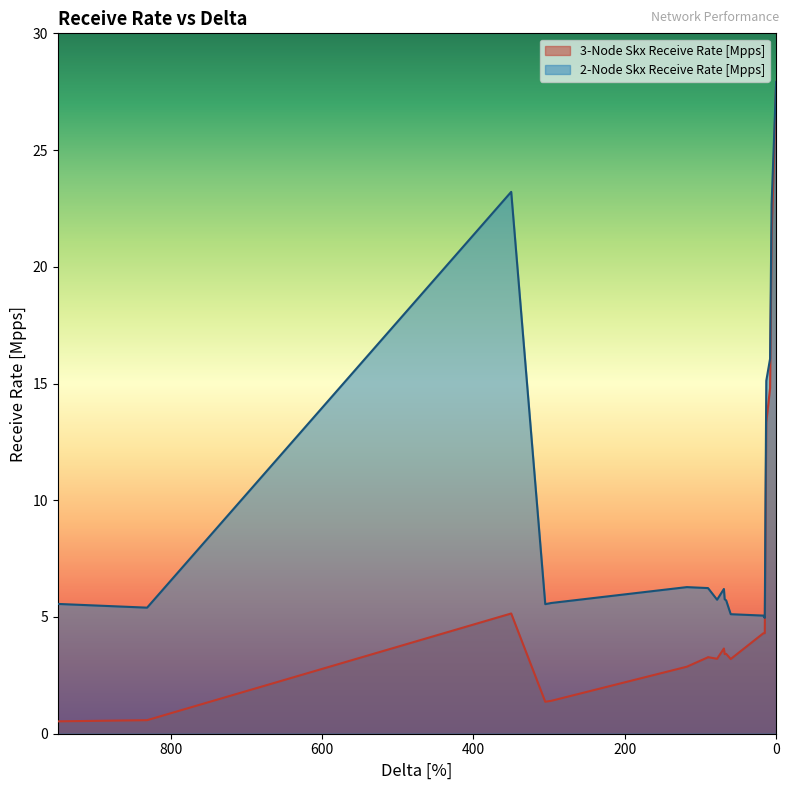

How many values in the 2-Node Skx Receive Rate [Mpps] series exceed 5?

18